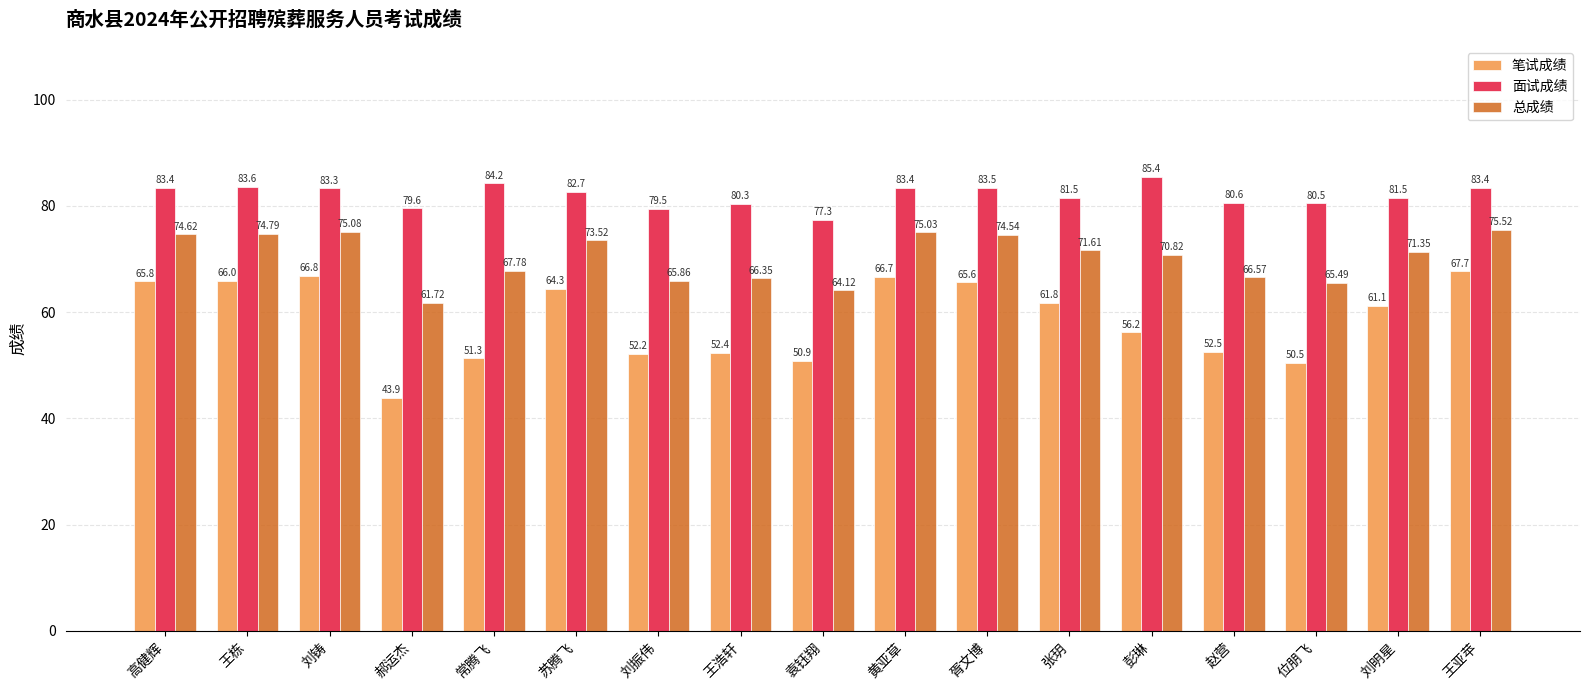

The value of 面试成绩 at 刘铸 is 110.5. True or false?

False